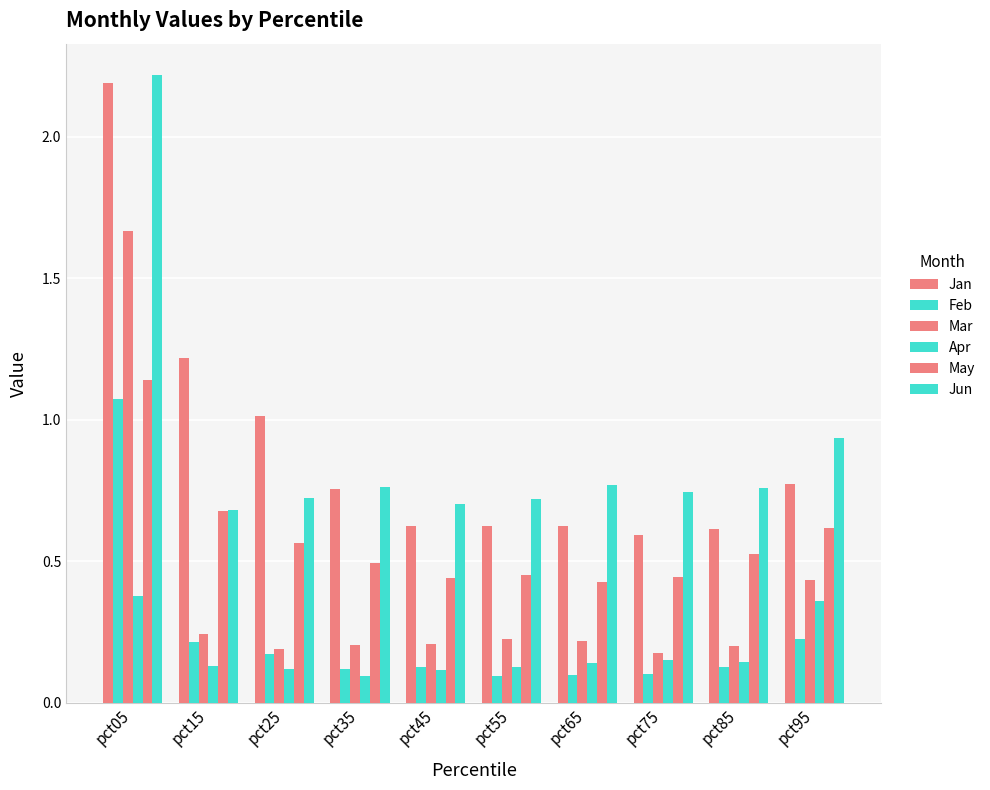

How many series are shown in this chart?

6